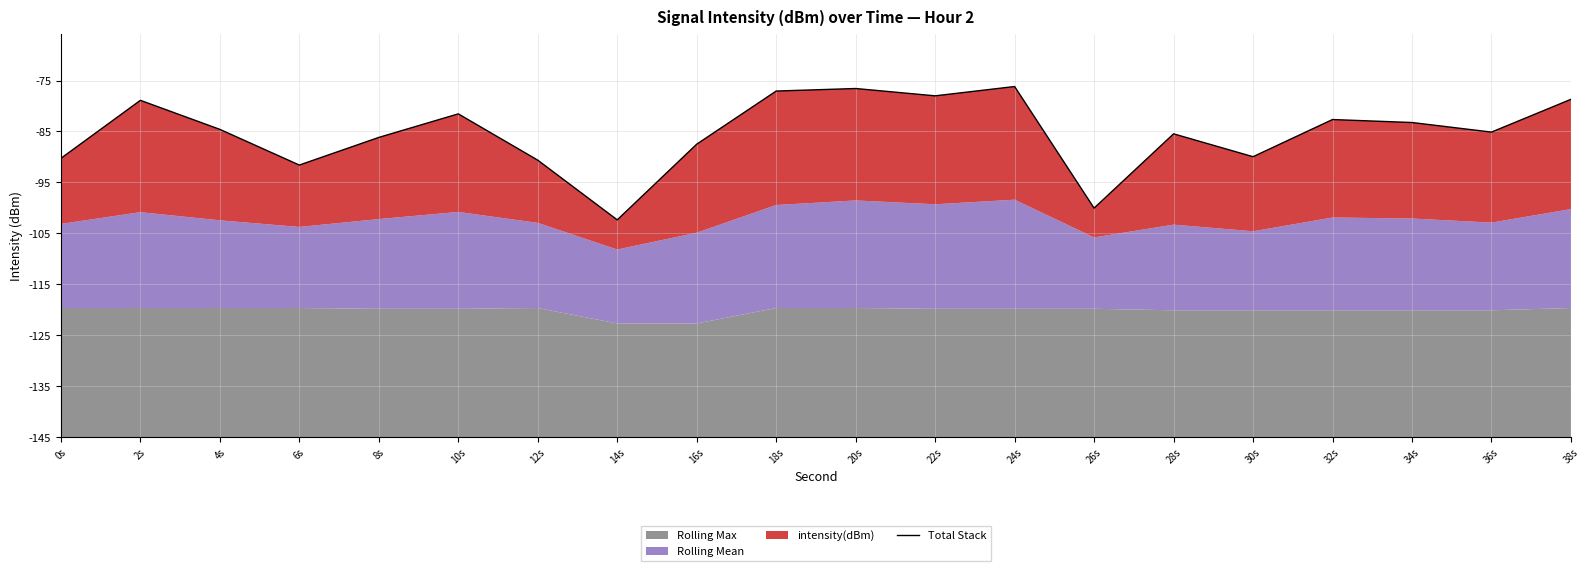

Reading left to right, list all the values displayed in this chart.

54.7	66.1	60.4	53.4	58.8	63.5	54.4	42.7	57.5	67.9	68.4	67.0	68.8	45.0	59.5	55.1	62.3	61.8	59.9	66.3